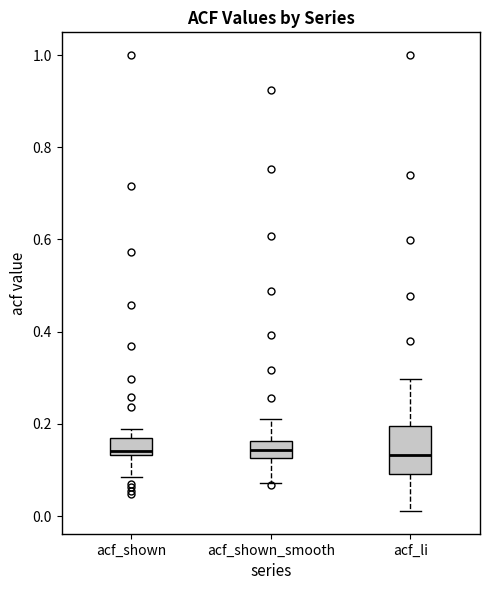

Where is the upper edge of the box for acf_shown on the y-axis? The values are not printed on the chart, so give them approximately, as read against the axis.

0.16